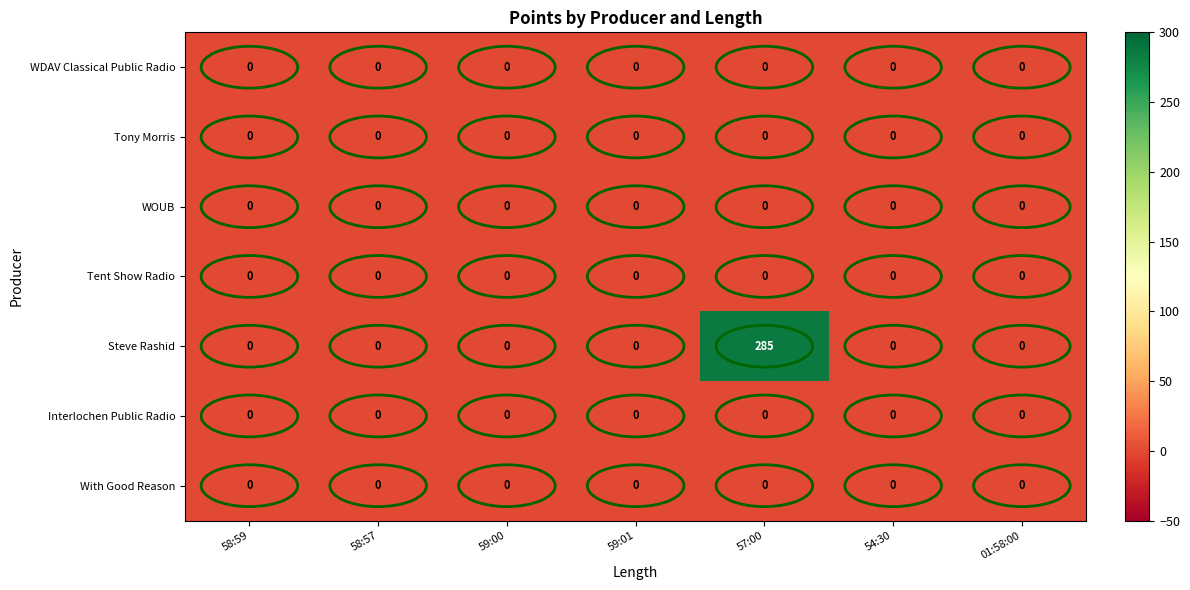

Which series has the largest total across all categories?

Steve Rashid